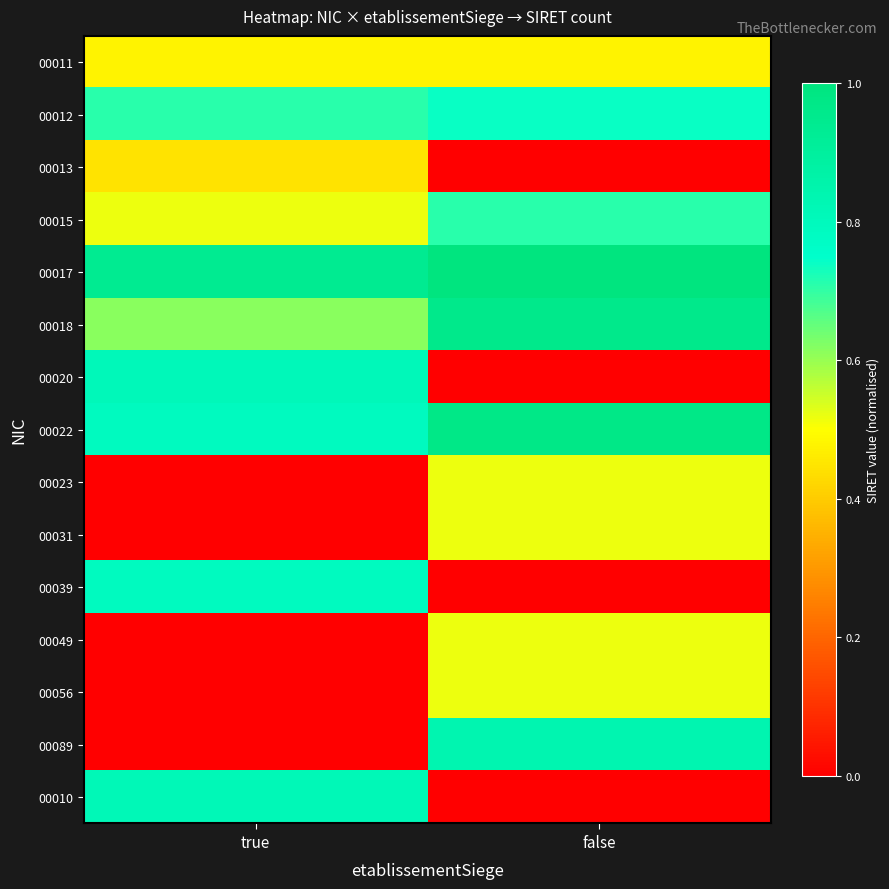

Reading right to left, transcribe all the data shown in this chart.

00011: false=0.5	true=0.5
00012: false=0.7	true=0.7
00013: false=0.0	true=0.4
00015: false=0.7	true=0.5
00017: false=1.0	true=0.9
00018: false=1.0	true=0.6
00020: false=0.0	true=0.8
00022: false=1.0	true=0.8
00023: false=0.5	true=0.0
00031: false=0.5	true=0.0
00039: false=0.0	true=0.8
00049: false=0.5	true=0.0
00056: false=0.5	true=0.0
00089: false=0.8	true=0.0
00010: false=0.0	true=0.8